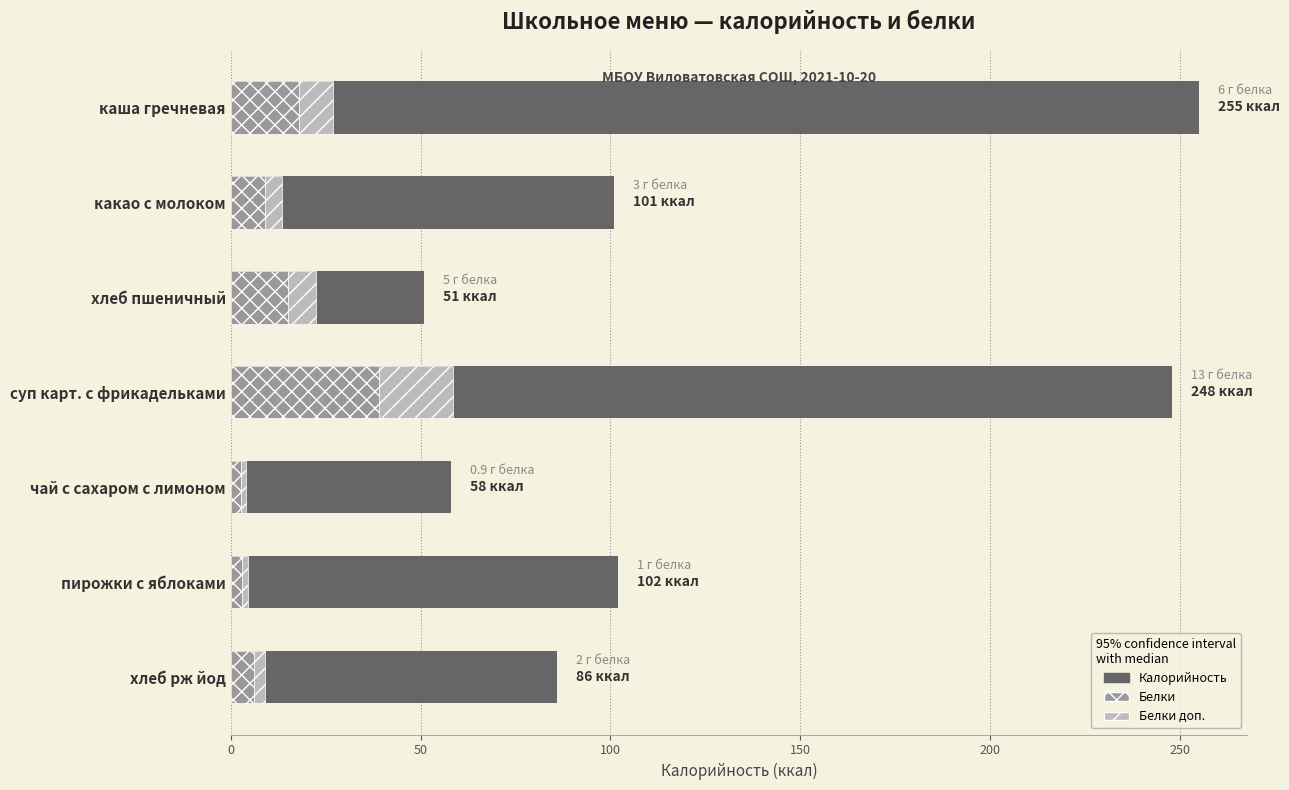

At how many categories does at least one series exceed 128?

2